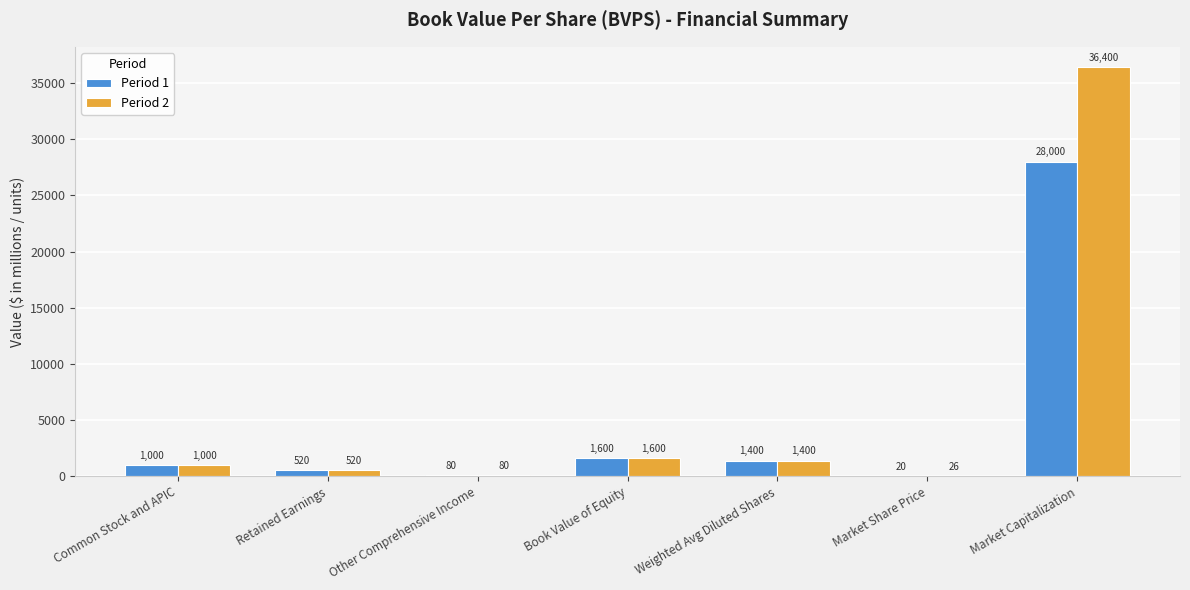

Reading left to right, list all the values displayed in this chart.

Period 1: Common Stock and APIC=1000	Retained Earnings=520	Other Comprehensive Income=80	Book Value of Equity=1600	Weighted Avg Diluted Shares=1400	Market Share Price=20	Market Capitalization=28000
Period 2: Common Stock and APIC=1000	Retained Earnings=520	Other Comprehensive Income=80	Book Value of Equity=1600	Weighted Avg Diluted Shares=1400	Market Share Price=26	Market Capitalization=36400